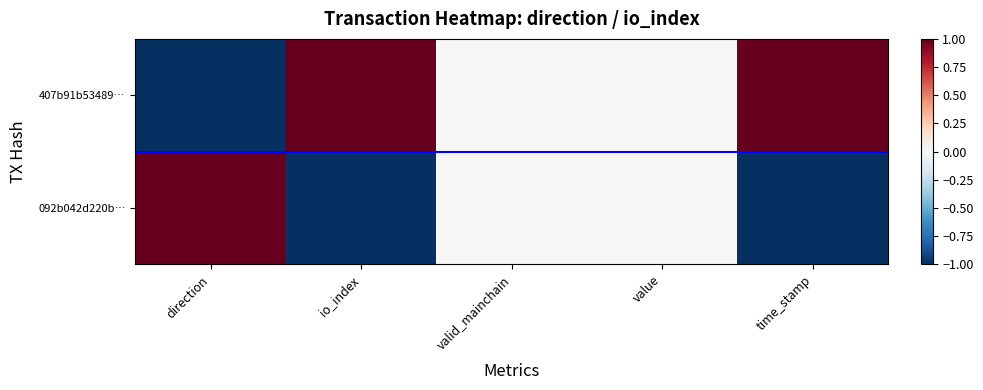

Count the number of categories in the chart.

5